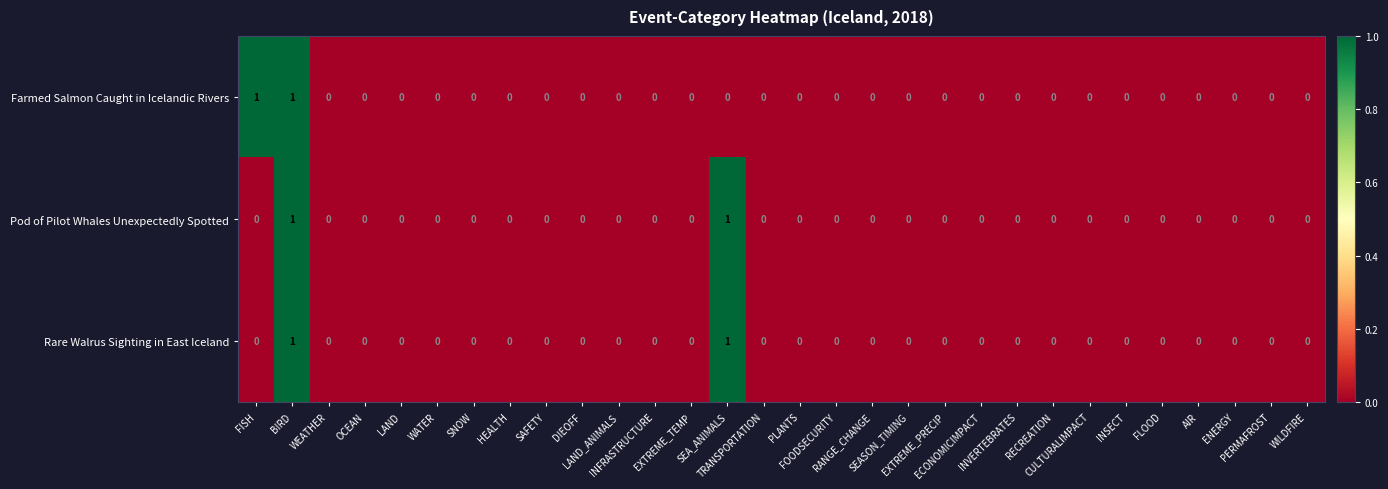

How many Pod of Pilot Whales Unexpectedly Spotted values are between 0 and 1?

30